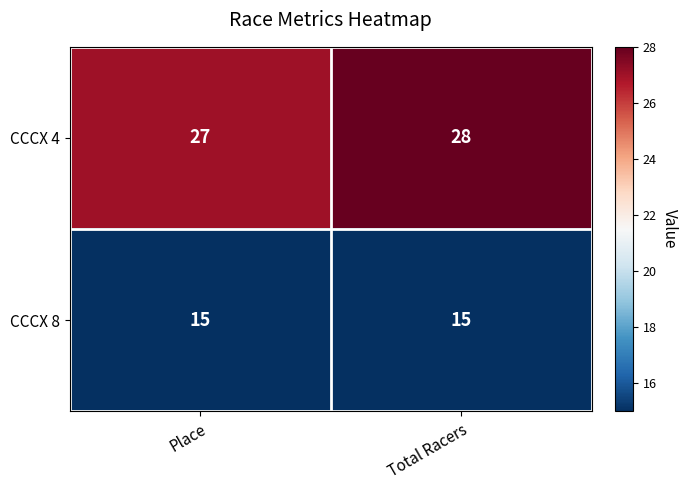

What is the total value across all series at Place?

42